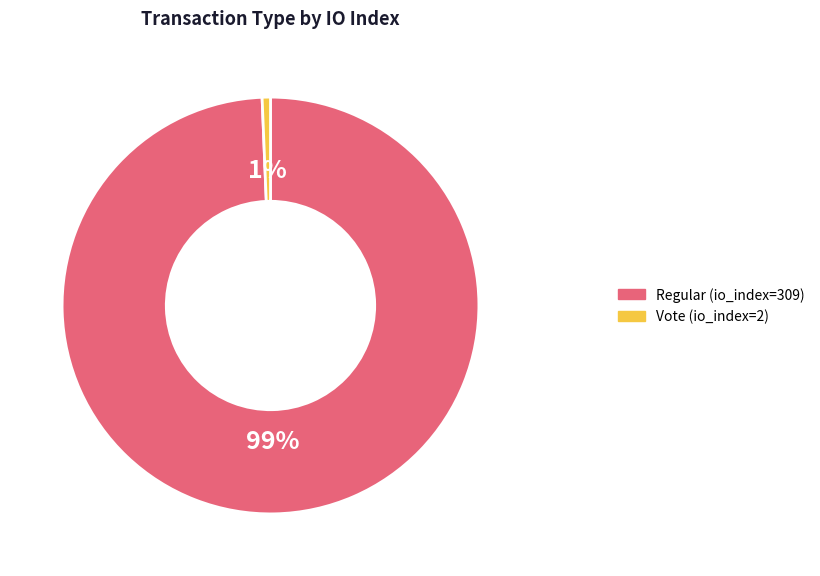

Combined, do Regular (io_index=309) and Vote (io_index=2) account for over 50%?

Yes